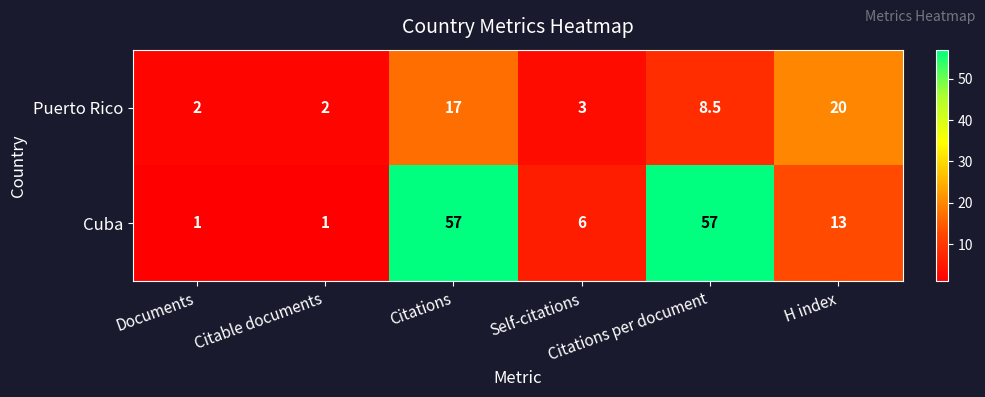

How many distinct data groups are displayed?

2